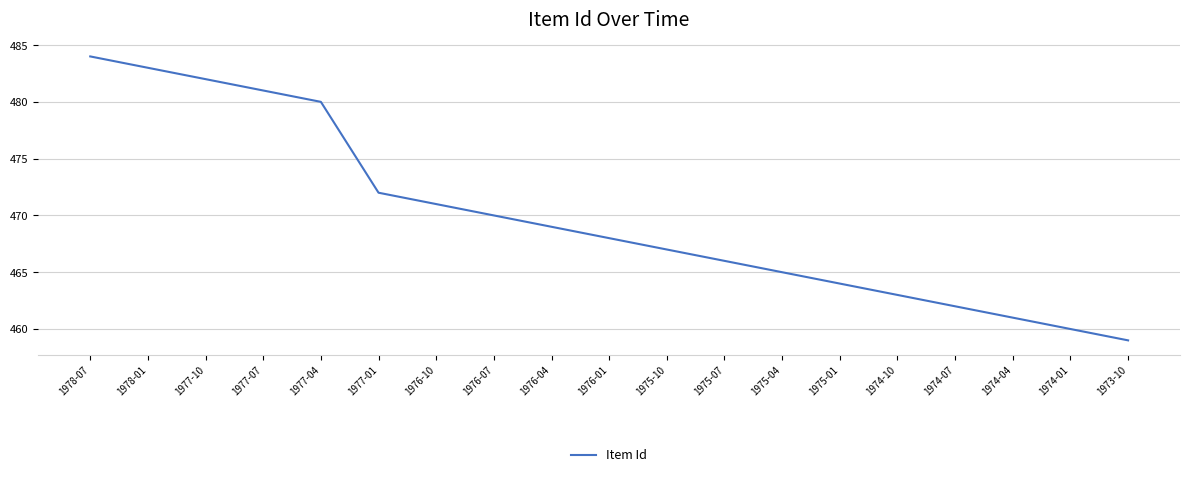

Is it true that the value at 1977-10 is 482?

True